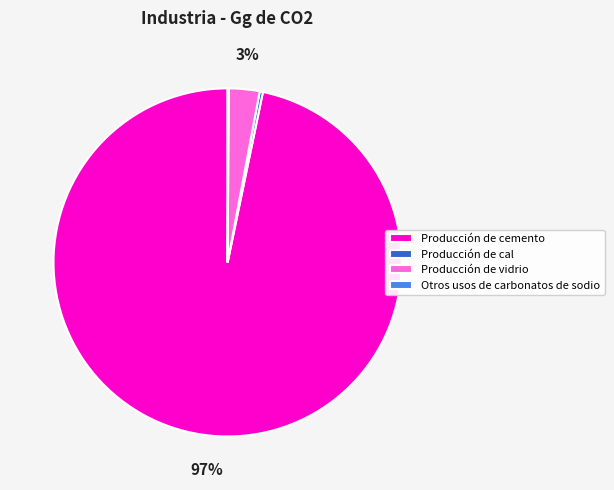

Is the sum of Producción de cal and Producción de vidrio greater than half?

No